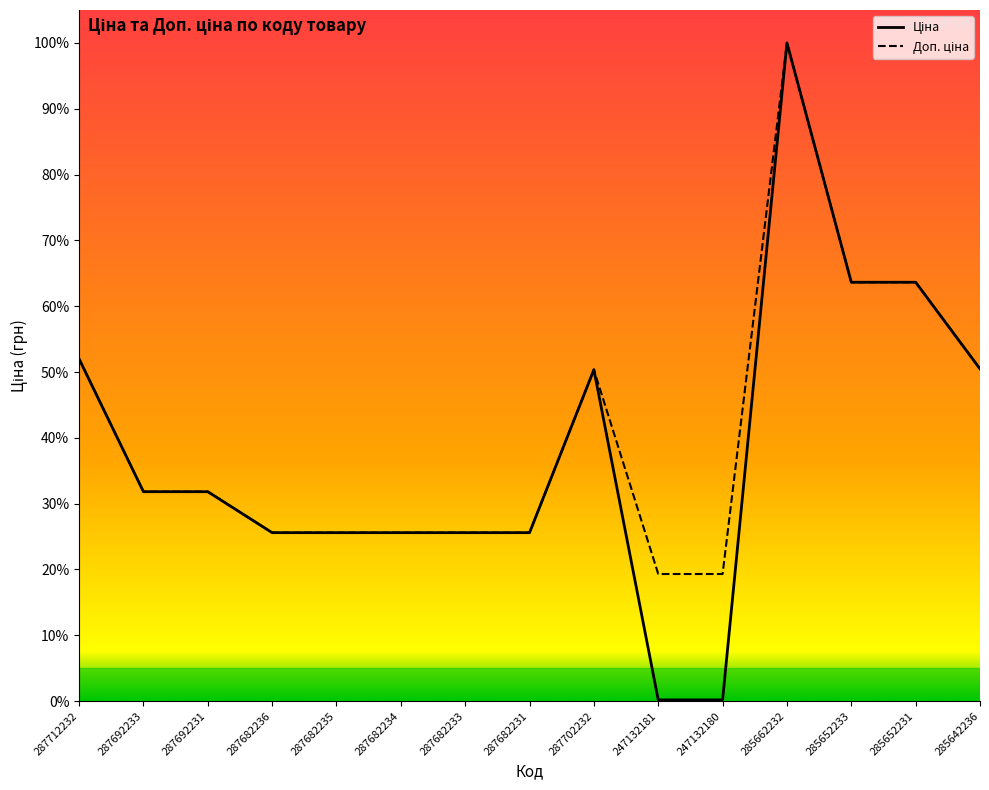

At how many categories does at least one series exceed 0?

15